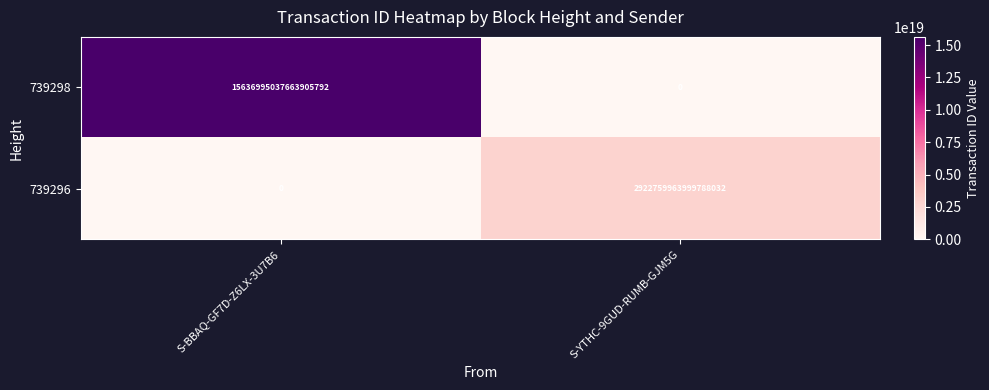

Which category has the highest value in the 739298 series?

S-BBAQ-GF7D-Z6LX-3U7B6